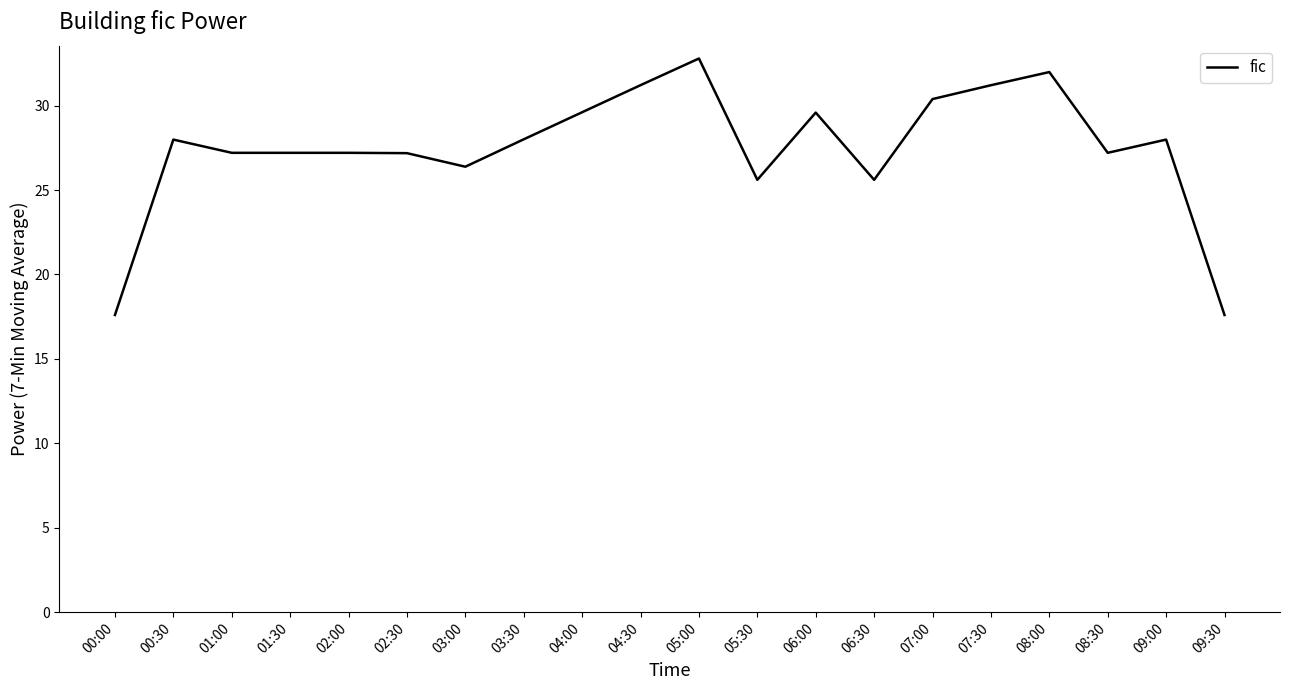

Which has a higher value, 01:30 or 04:00?

04:00